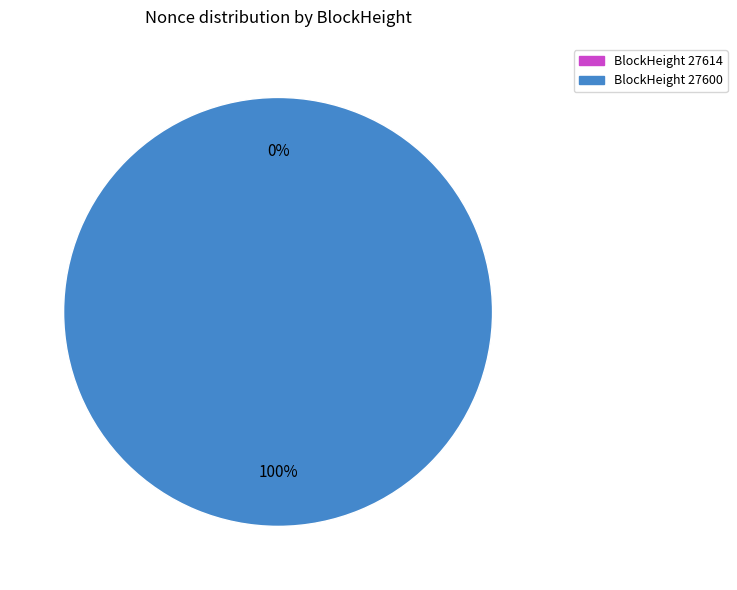

Is it true that 27600 is 92% of the pie?

False